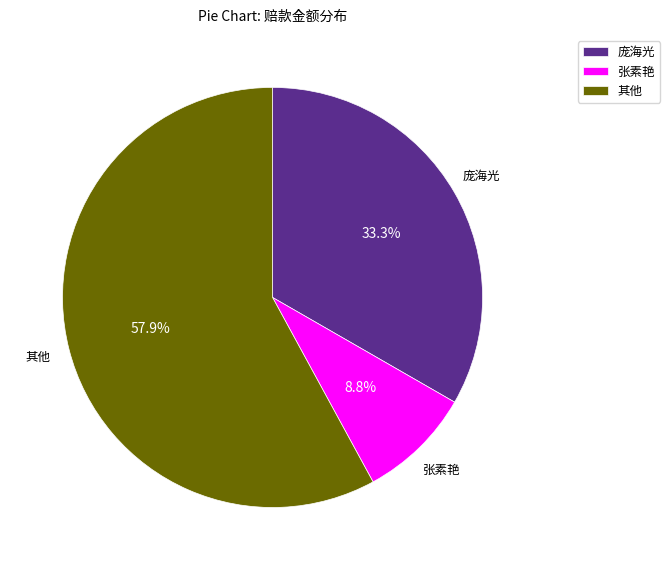

Which slice is the smallest?

张素艳